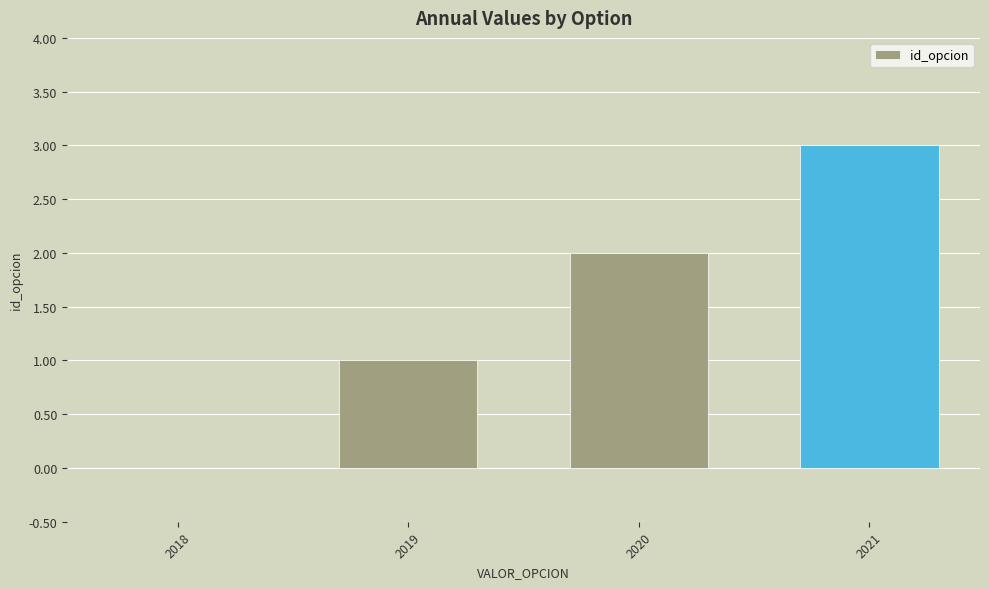

What is the change in value from 2018 to 2020?

+2